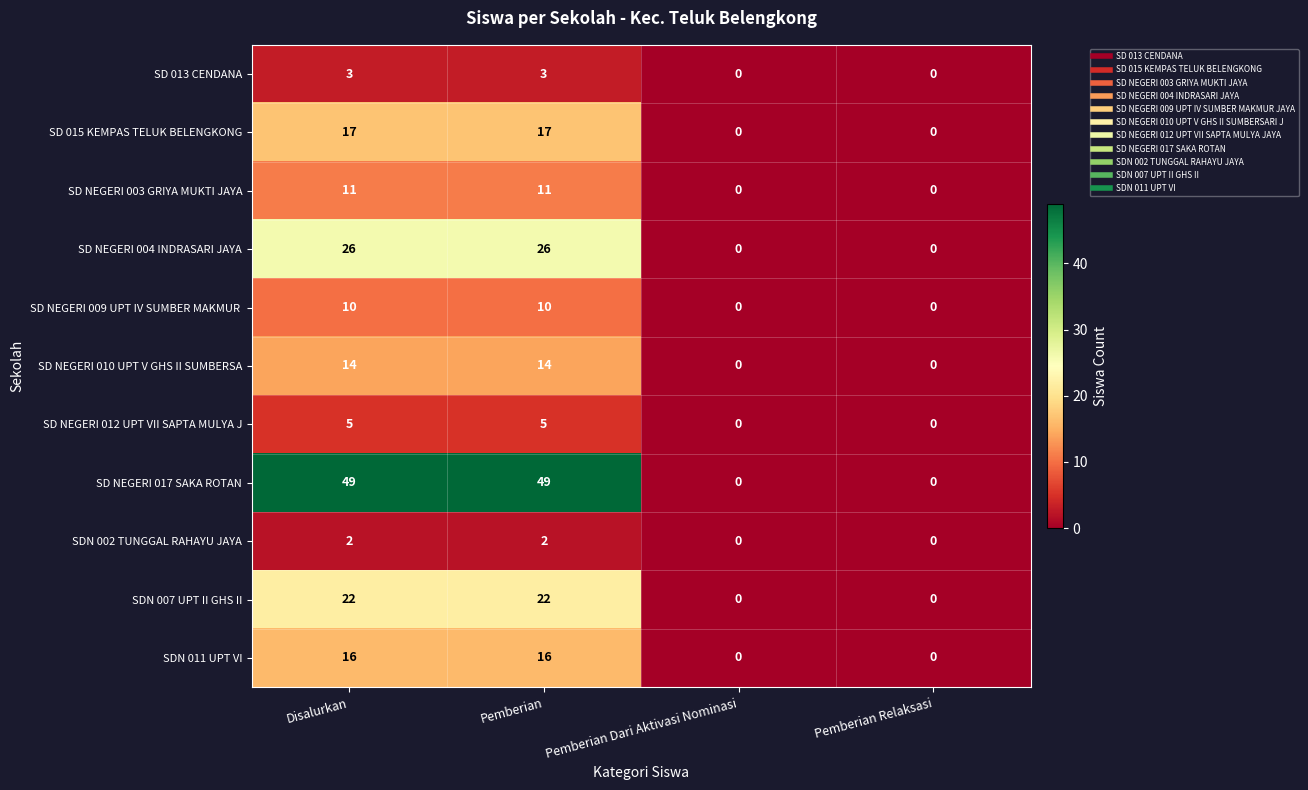

What is the total value across all series at Disalurkan?

175